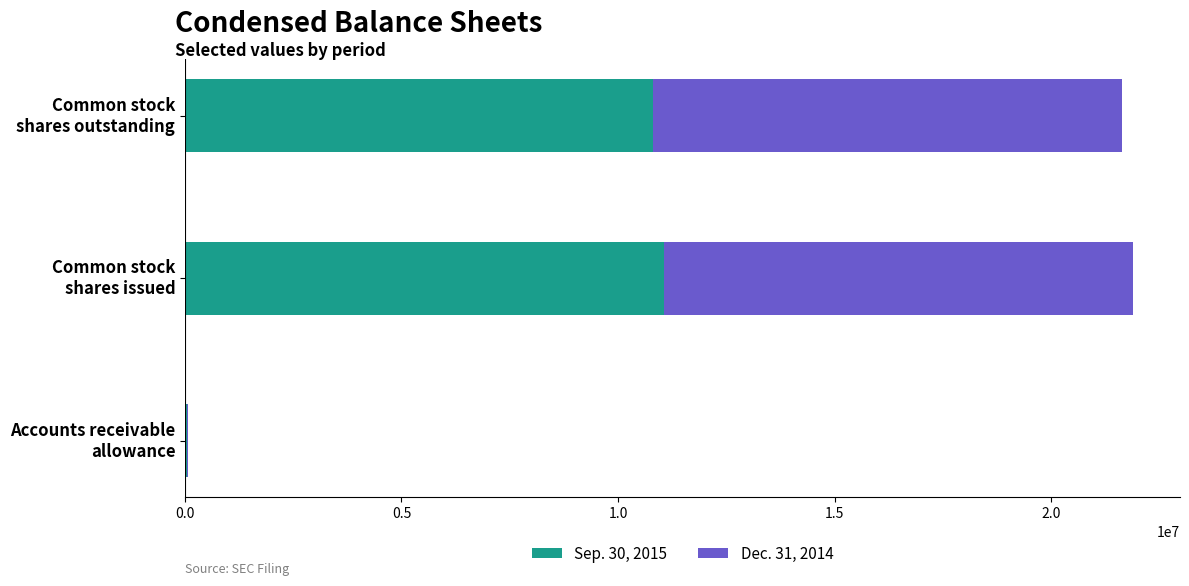

Which series has the largest total across all categories?

Sep. 30, 2015